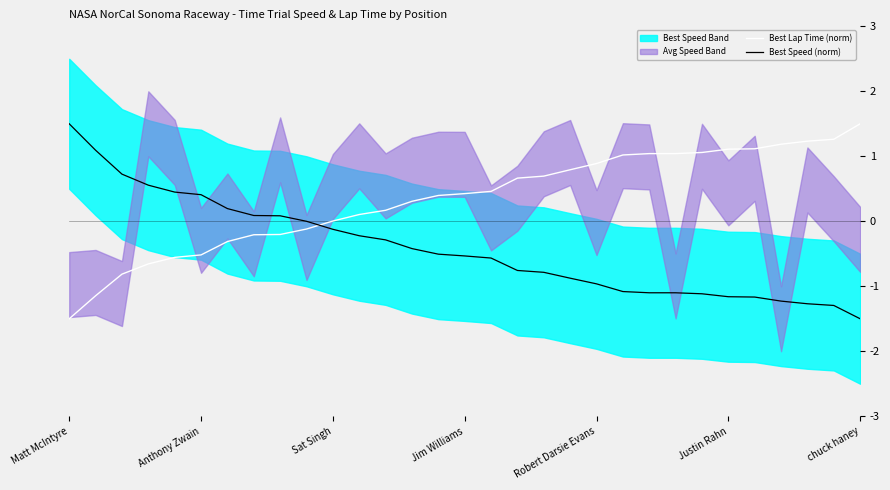

Which category has the highest value in the Best Lap Time (norm) series?

chuck haney